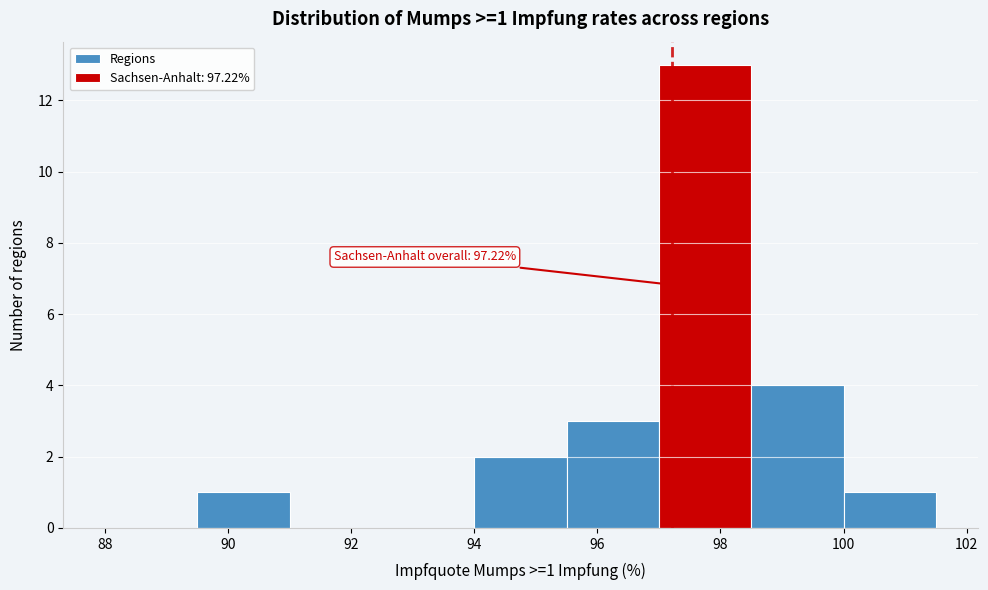

Over which range of the x-axis is the bar tallest?

97.0 to 98.5